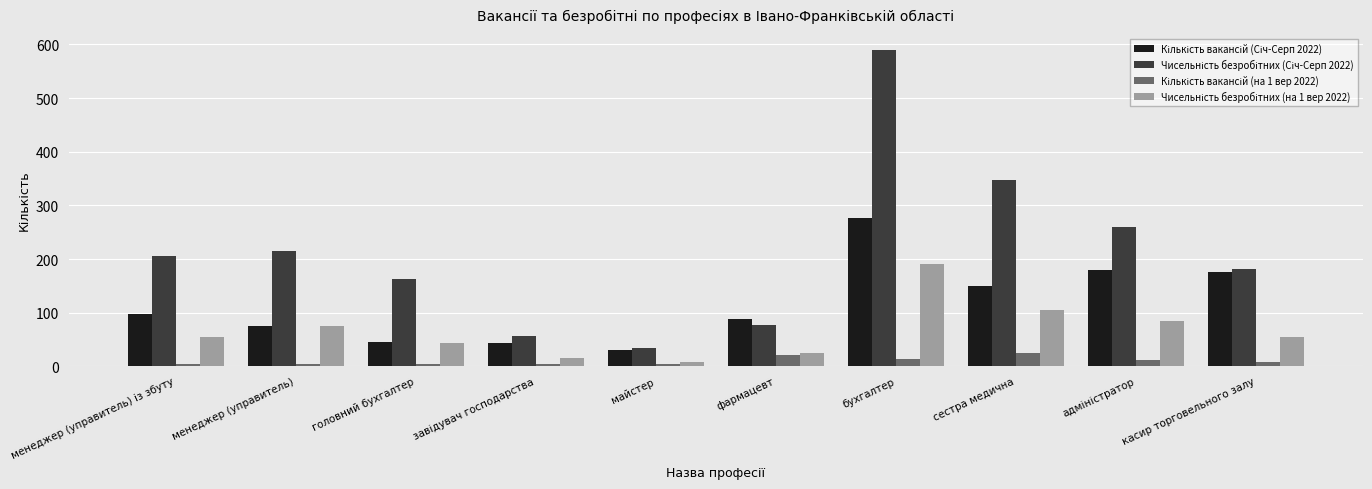

At which category does the chart reach its peak across all series?

бухгалтер